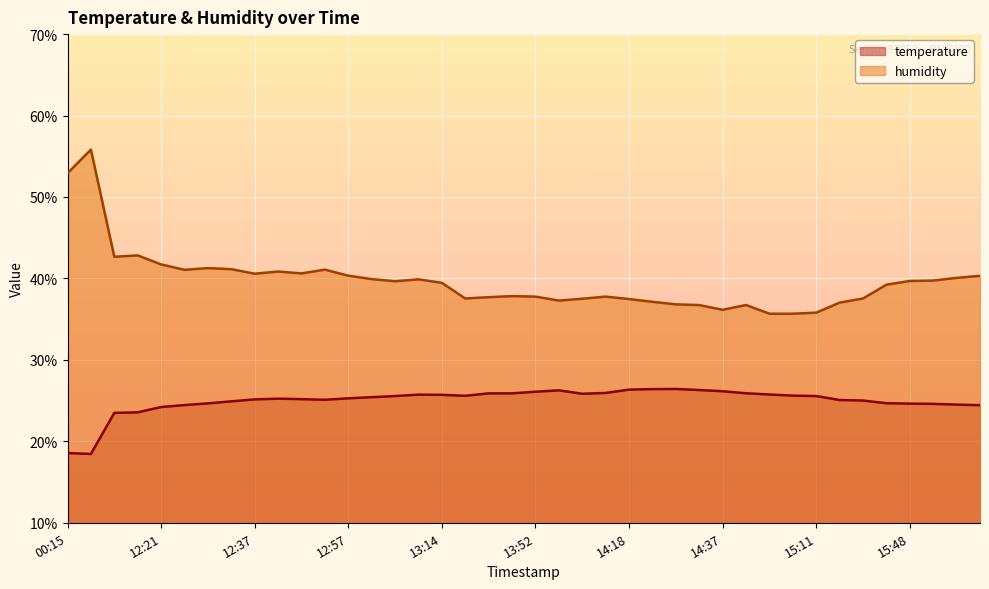

How many lines are shown in the chart?

2